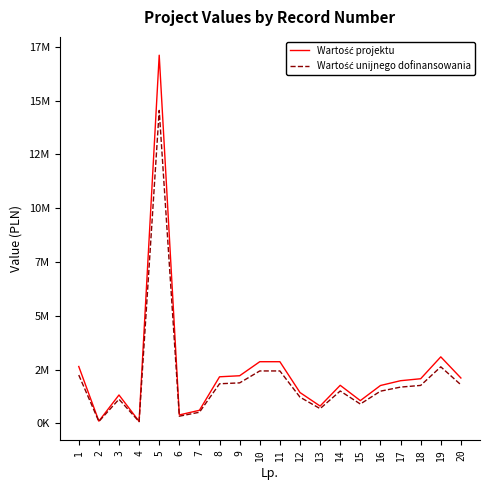

Rank the series at 11 from highest to lowest value.

Wartość projektu, Wartość unijnego dofinansowania